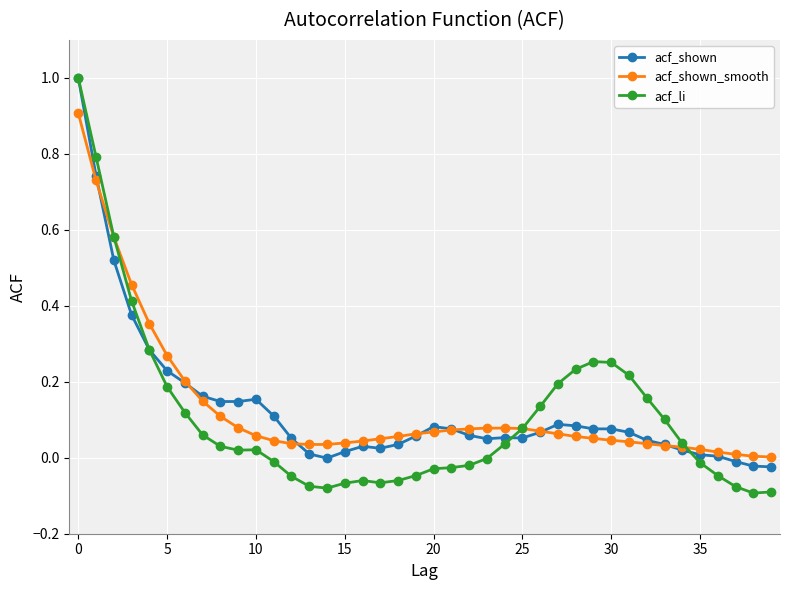

Which series has the widest spread of values?

acf_li